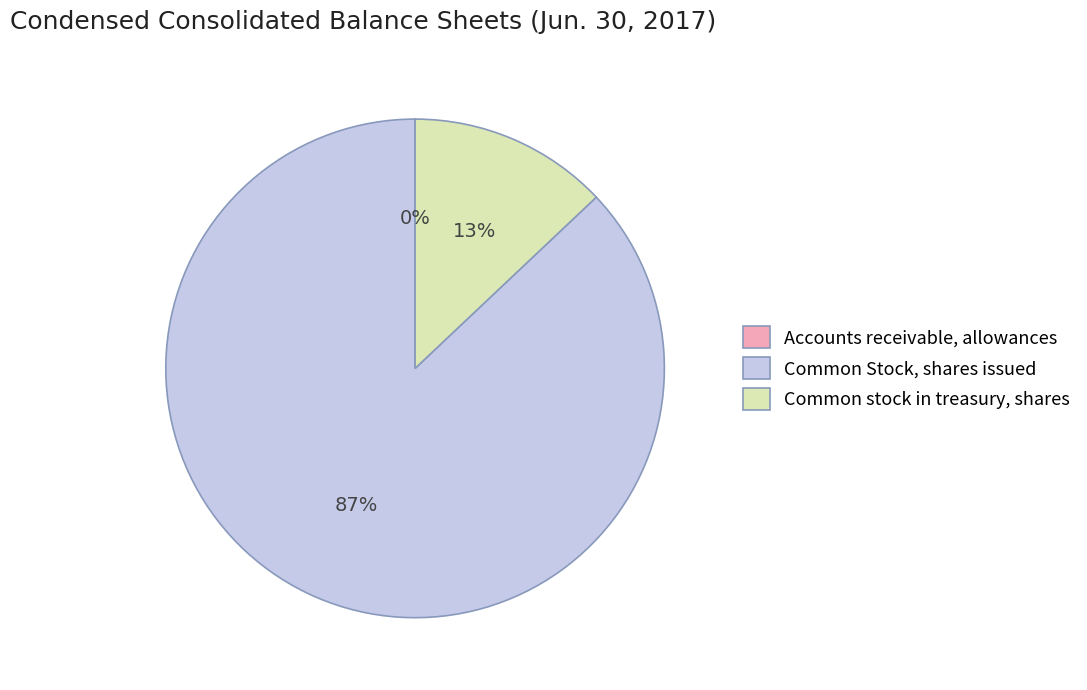

The Common stock in treasury, shares slice represents 21% of the pie. True or false?

False